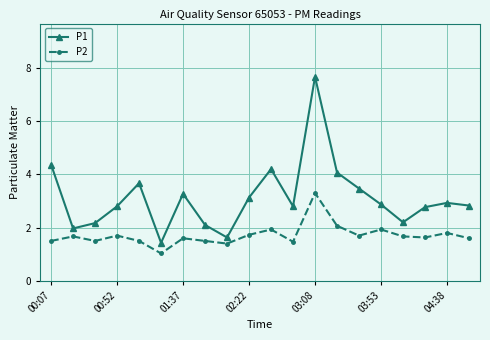

What is the value of the P2 point at the 13th from the left?

3.3